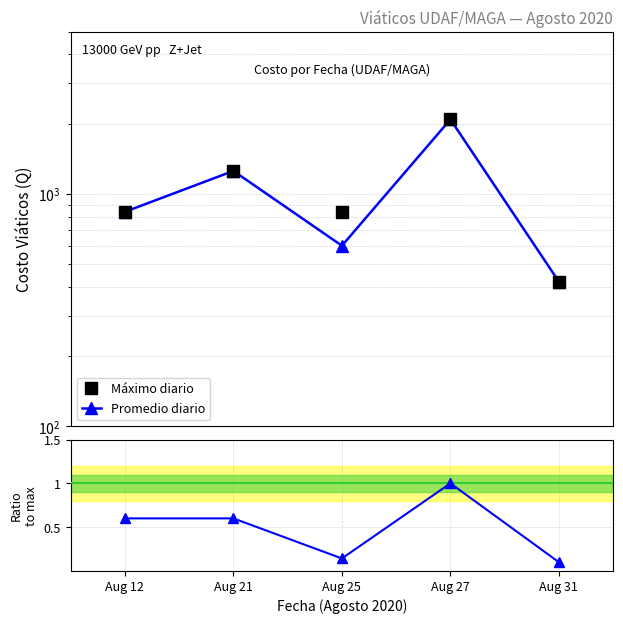

True or false: Ratio to max has a value of 1.1 at Aug 21.

False